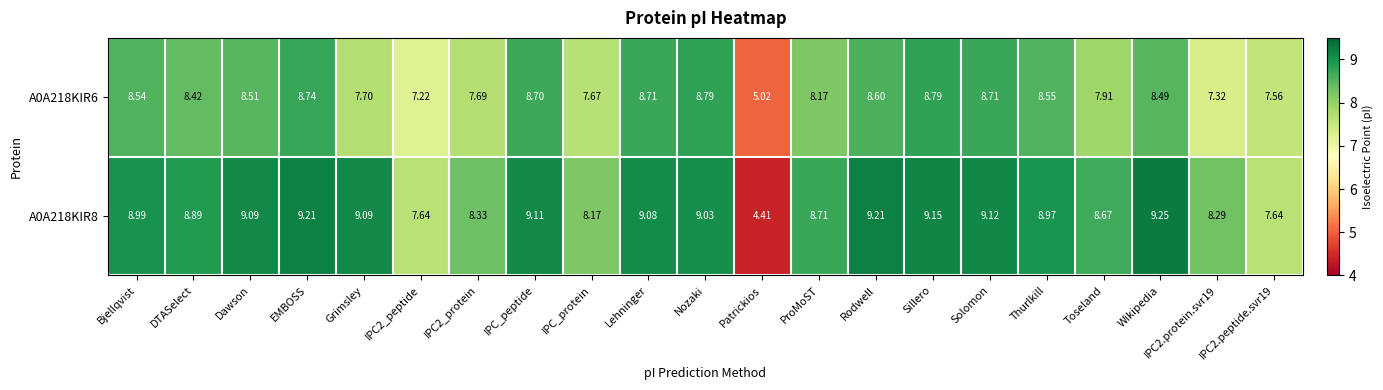

Which category has the lowest value across all series?

Patrickios